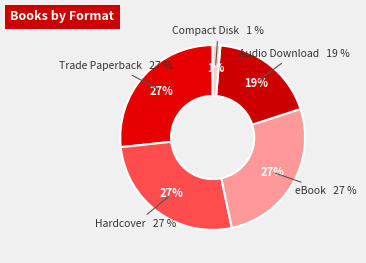

To the nearest percent, what portion does Hardcover represent?

27%